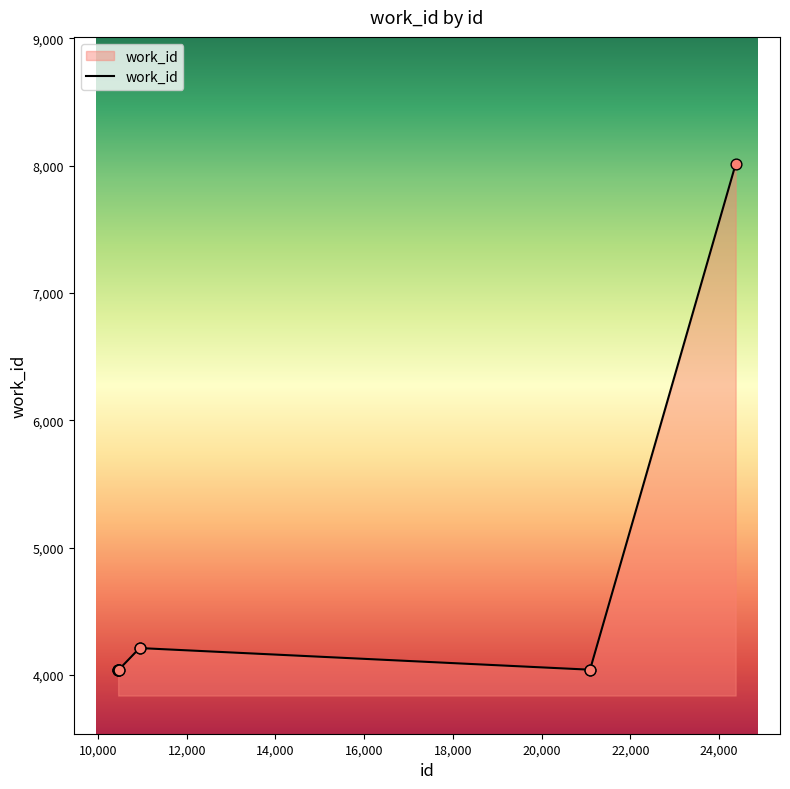

What is the minimum value shown in the chart?

4037